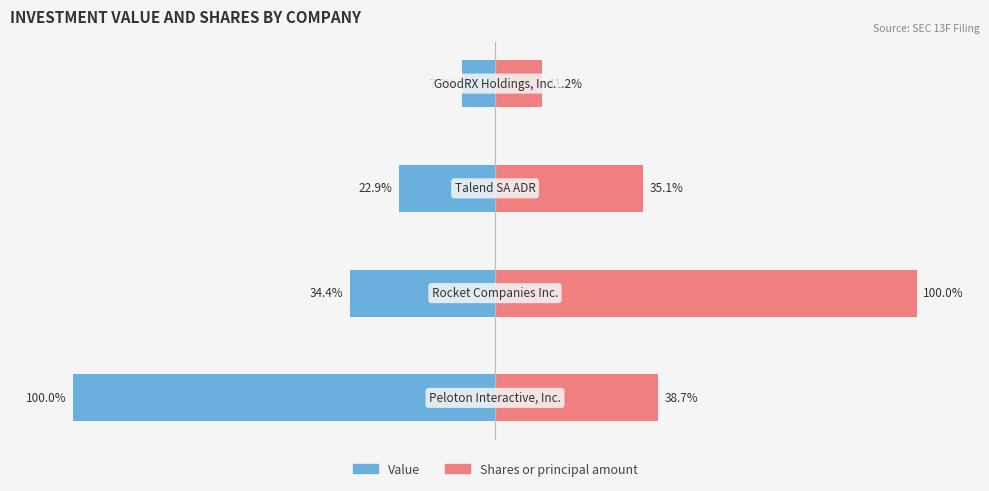

Reading right to left, extract all data points from this chart.

Value: -7.7	-22.9	-34.4	-100.0
Shares or principal amount: 11.2	35.1	100.0	38.7